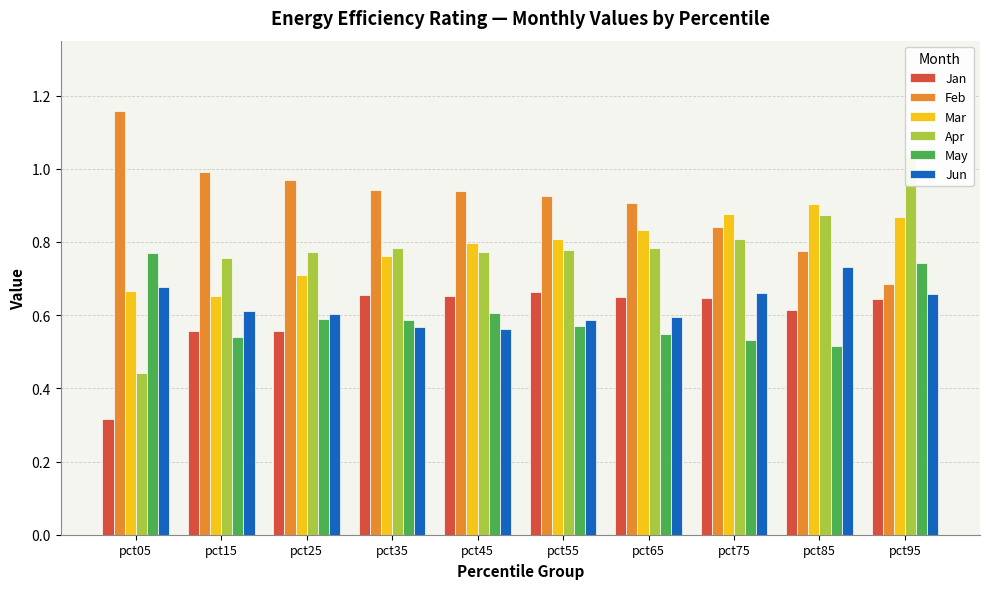

How many distinct data groups are displayed?

6